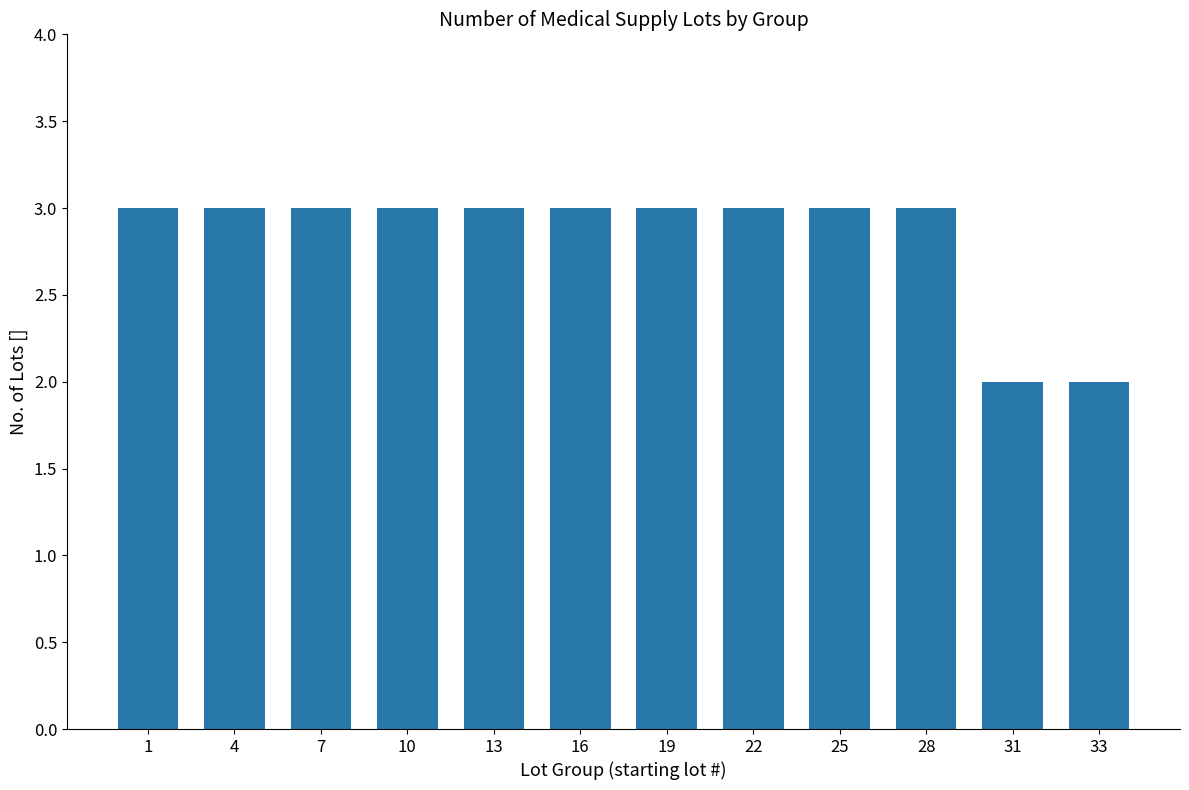

The value at 13 is 3. True or false?

True